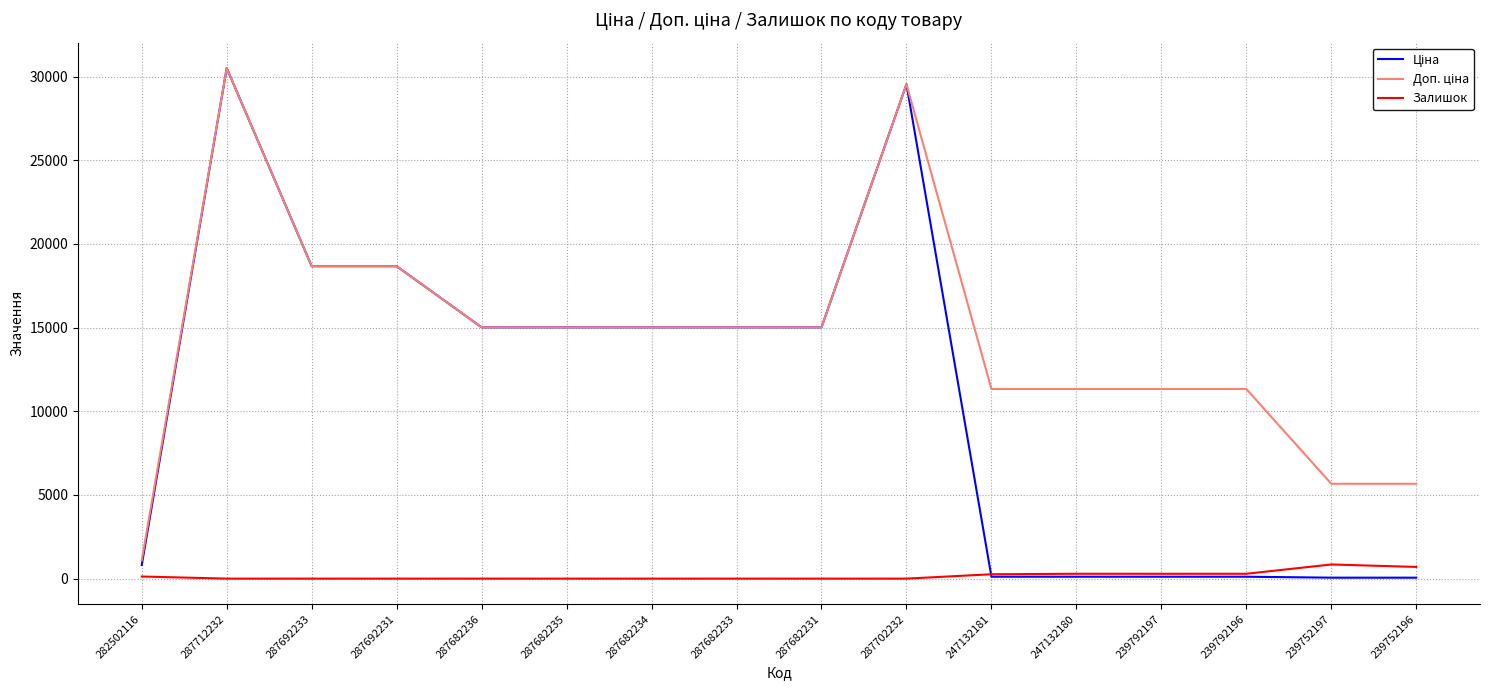

What is the difference between the highest and lowest values at 287692233?

18671.5